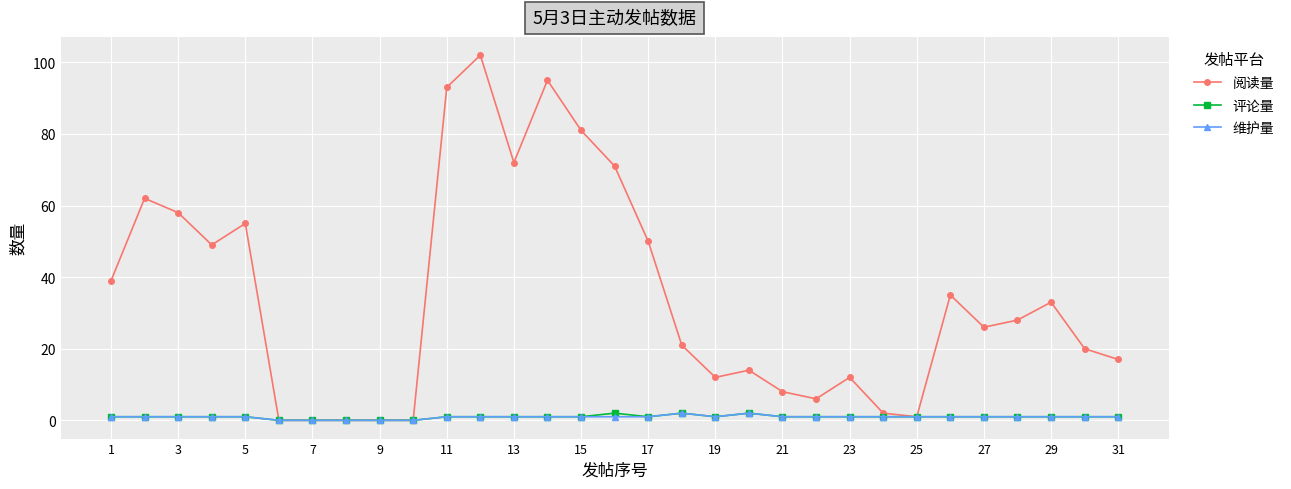

Which series has the widest spread of values?

阅读量